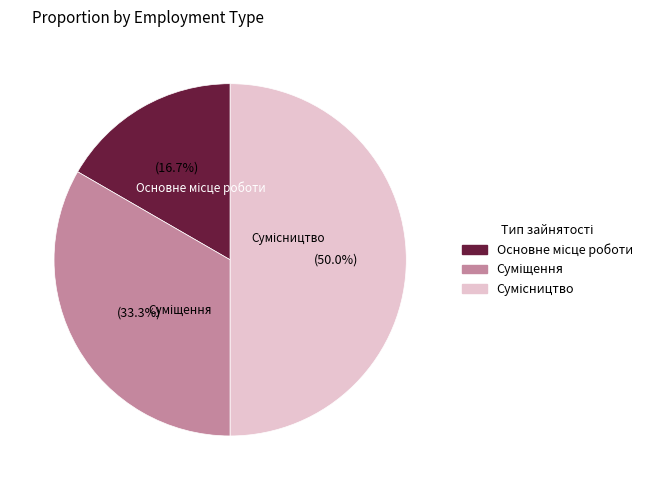

Is it true that Сумісництво is 41% of the pie?

False